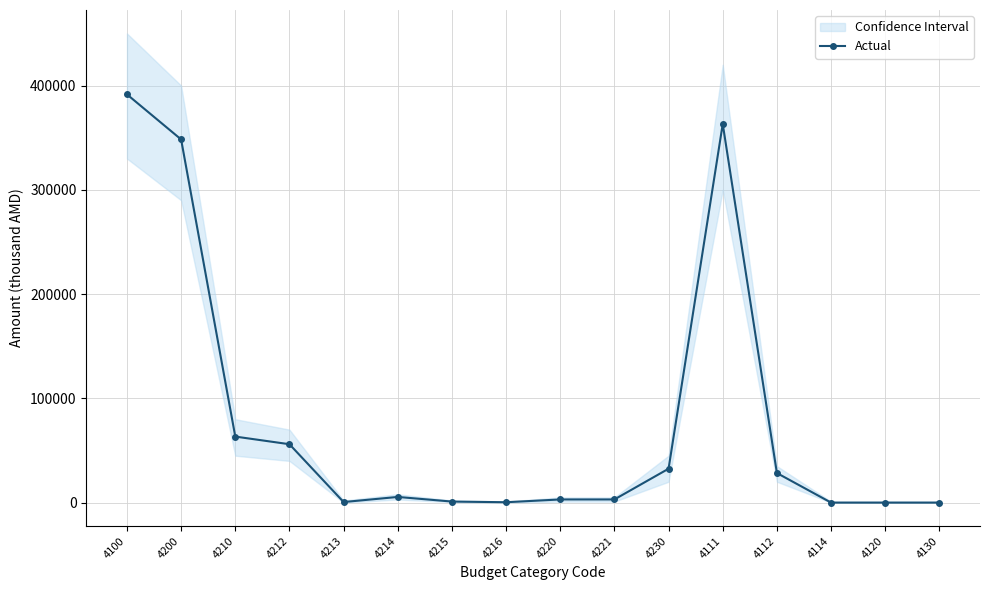

What is the value of the 3rd point from the left?

63329.6